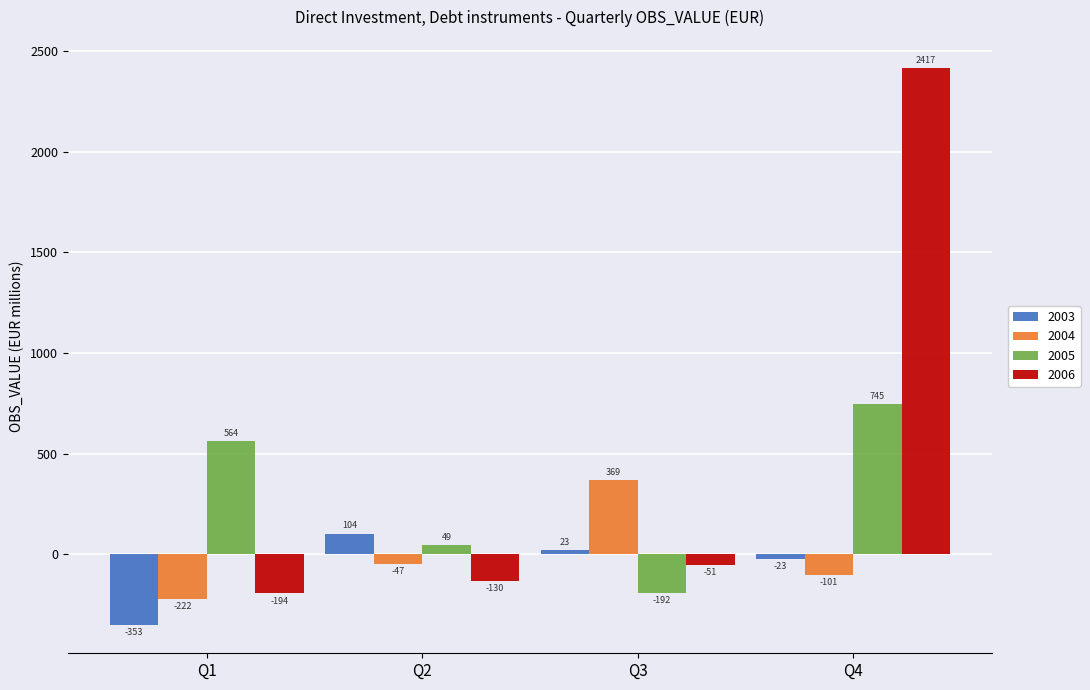

At how many categories does at least one series exceed 2083?

1